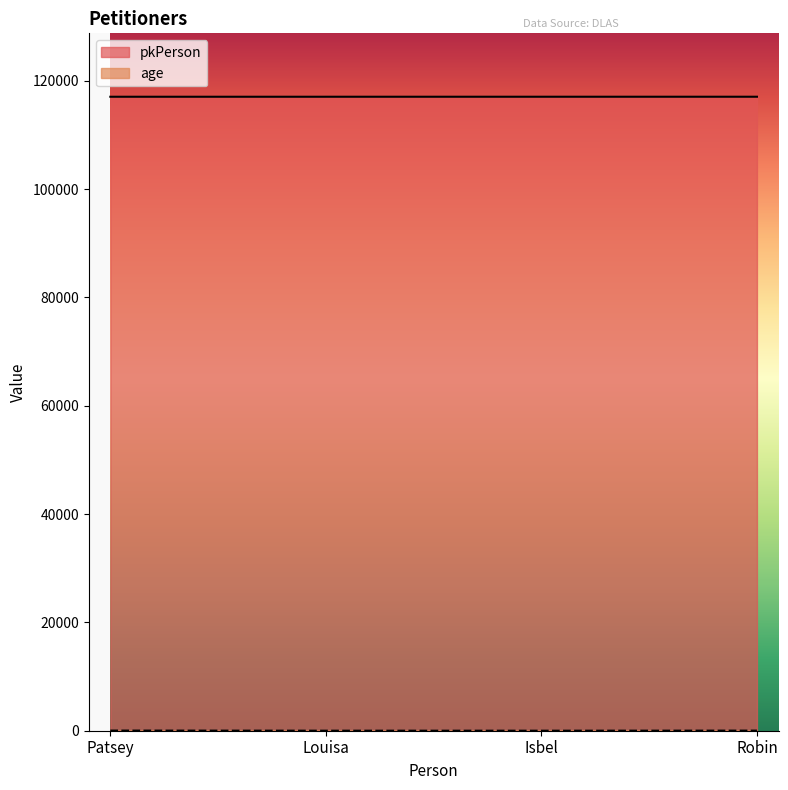

At which category is the sum across all series the highest?

Patsey